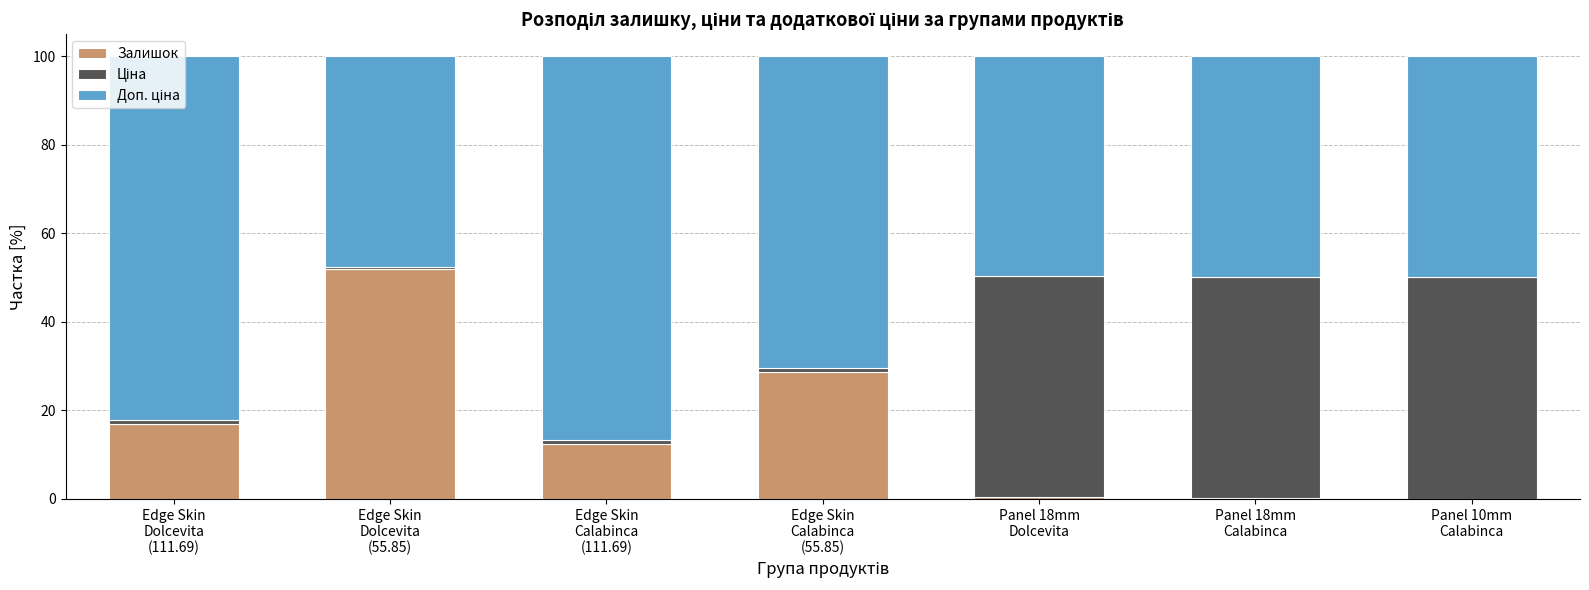

The Залишок series shows 0.5 at Panel 18mm
Dolcevita. True or false?

True